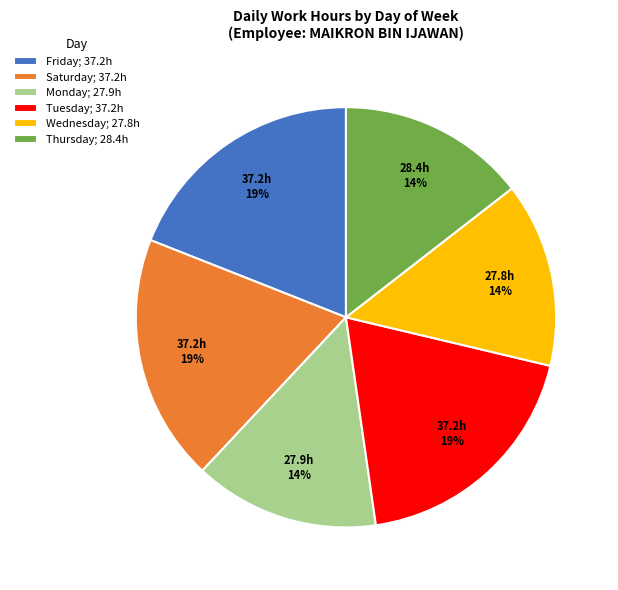

What is the ratio of the value at Saturday; 37.2h to the value at Friday; 37.2h?

1.0